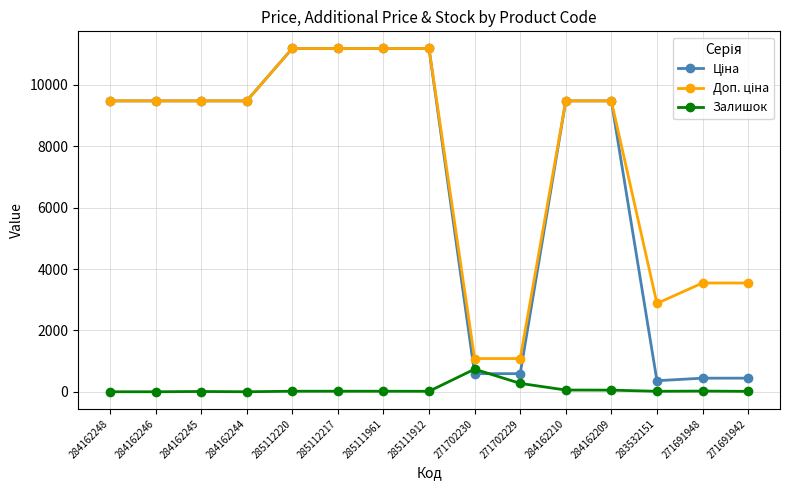

At how many categories does at least one series exceed 4509?

10